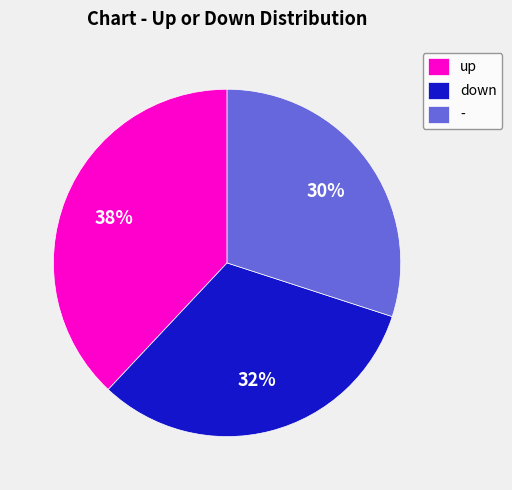

What is the ratio of the value at up to the value at -?

1.3